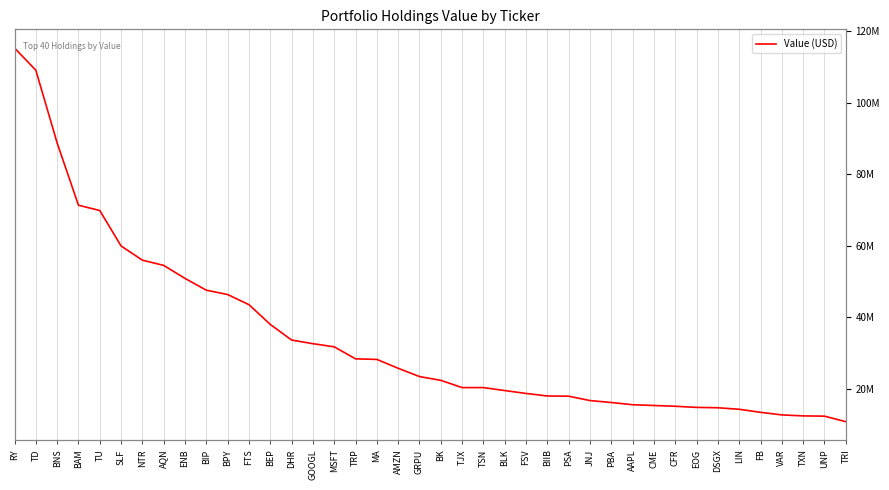

How many data points are above 23469000?

19